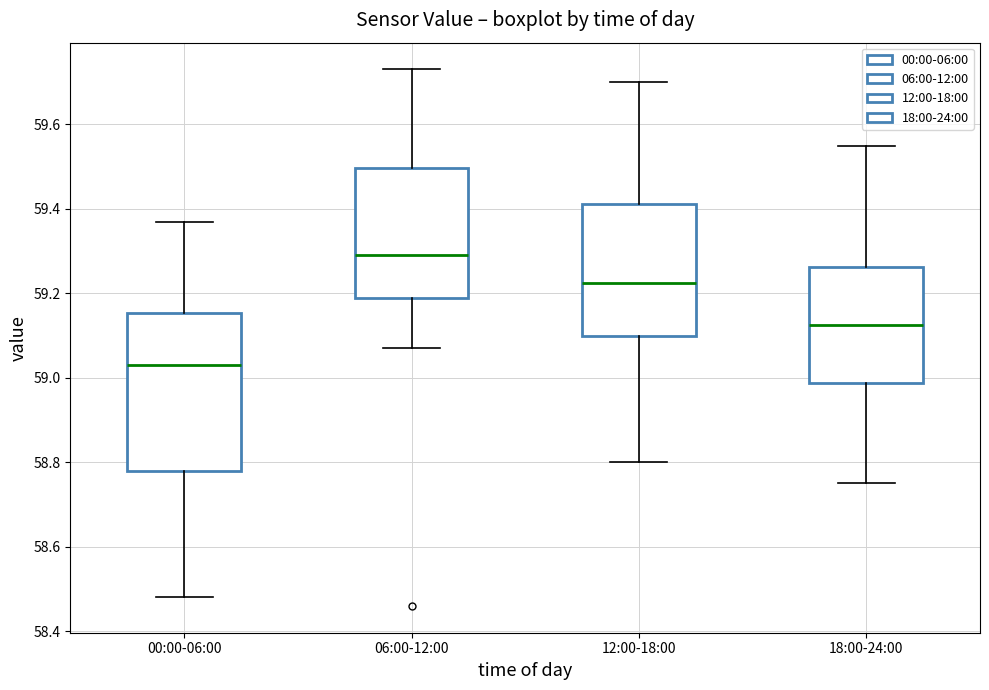

Reading left to right, transcribe this box plot: for each box, give where its median line is, the range the box spans, and where its two whiskers end, as read against the y-axis. The values are not printed on the chart, so give them approximately, as read against the axis.

00:00-06:00: median 59.04, box 58.78 to 59.16, whiskers 58.48 to 59.38
06:00-12:00: median 59.30, box 59.20 to 59.50, whiskers 59.08 to 59.74
12:00-18:00: median 59.22, box 59.10 to 59.42, whiskers 58.80 to 59.70
18:00-24:00: median 59.12, box 58.98 to 59.26, whiskers 58.76 to 59.56